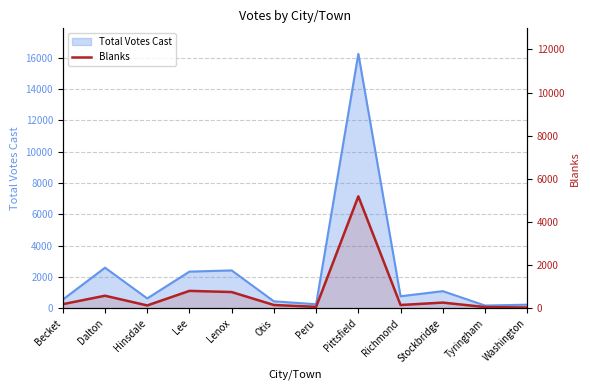

How many interior local peaks (higher than both neighbors) does the data have?

4